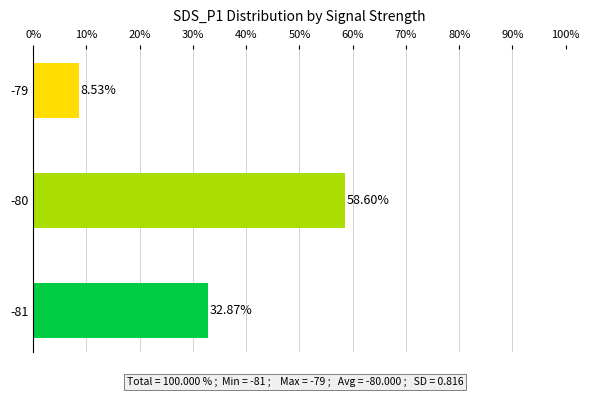

At which category does the chart reach its peak across all series?

-80